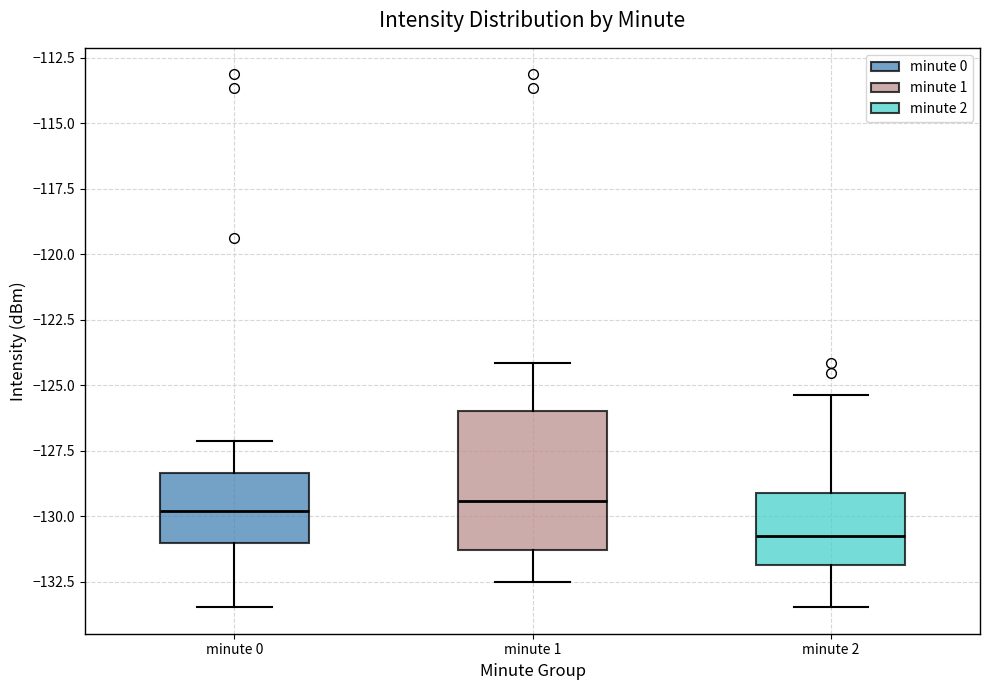

Which box has the lowest median line?

minute 2